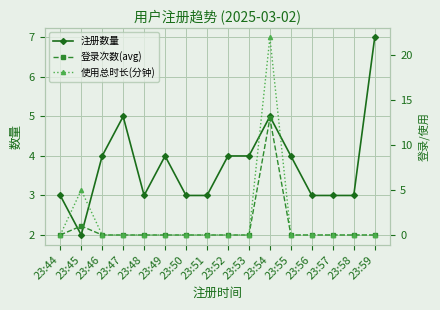

How many times do 使用总时长(分钟) and 注册数量 cross each other?

4